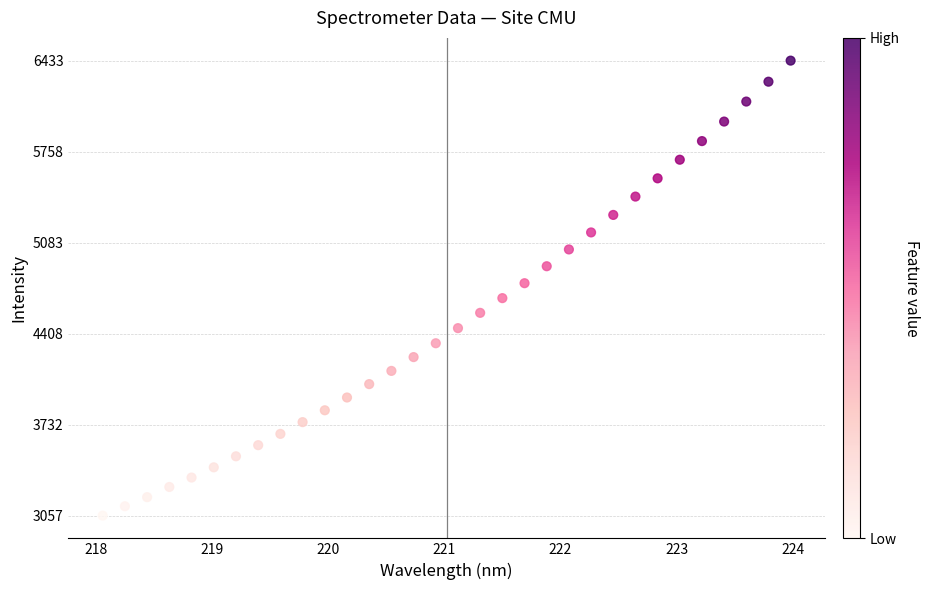

What is the range of X values (max minus min)?

5.9